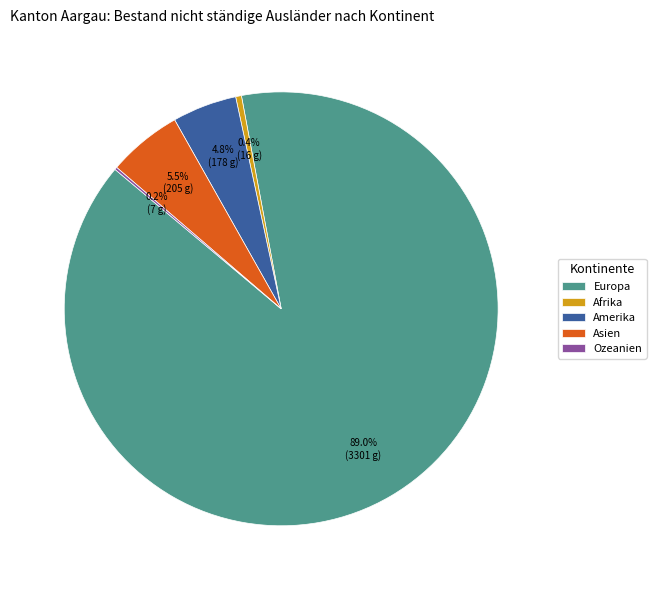

What is the largest slice in the pie chart?

Europa